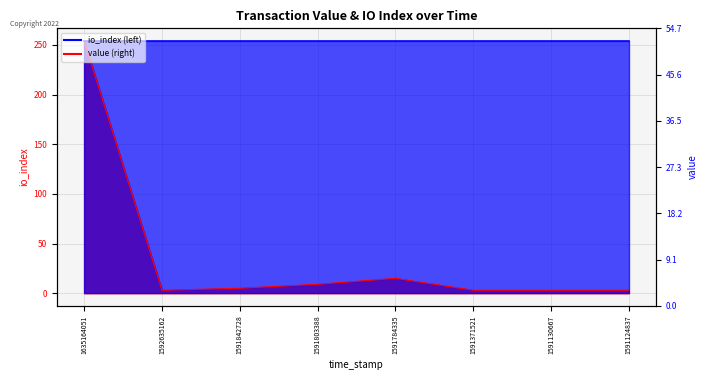

Rank the categories by value from highest to lowest.

1635164051, 1591784335, 1591803388, 1591842728, 1592635162, 1591371521, 1591130667, 1591124837